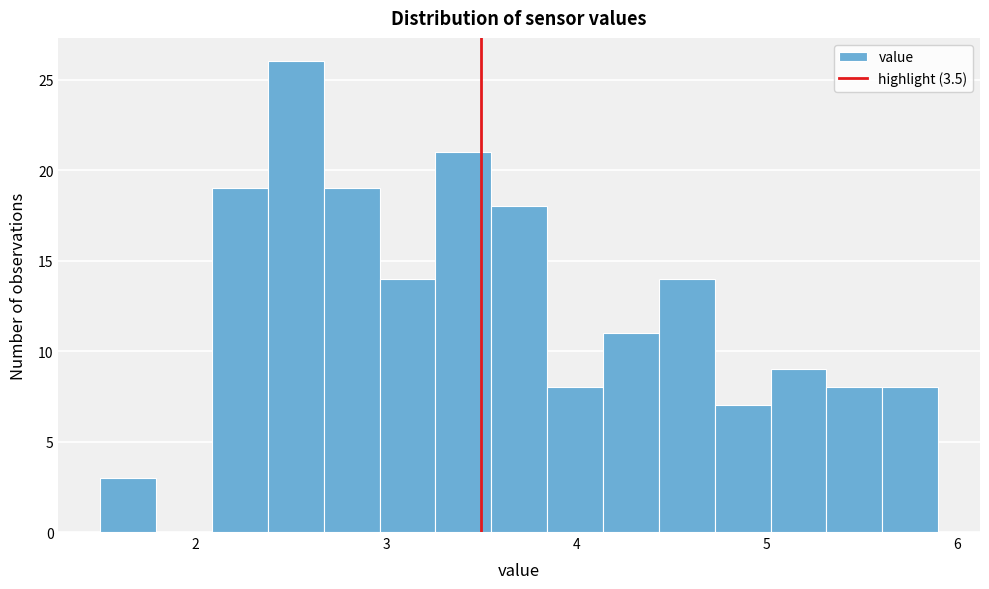

Read against the x-axis, roughly where is the centre of the tallest bar?

2.5